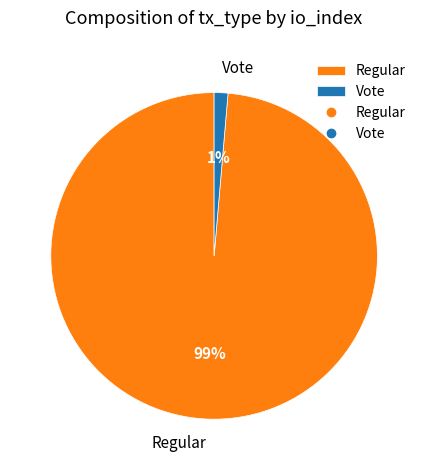

Which has a higher value, Vote or Regular?

Regular